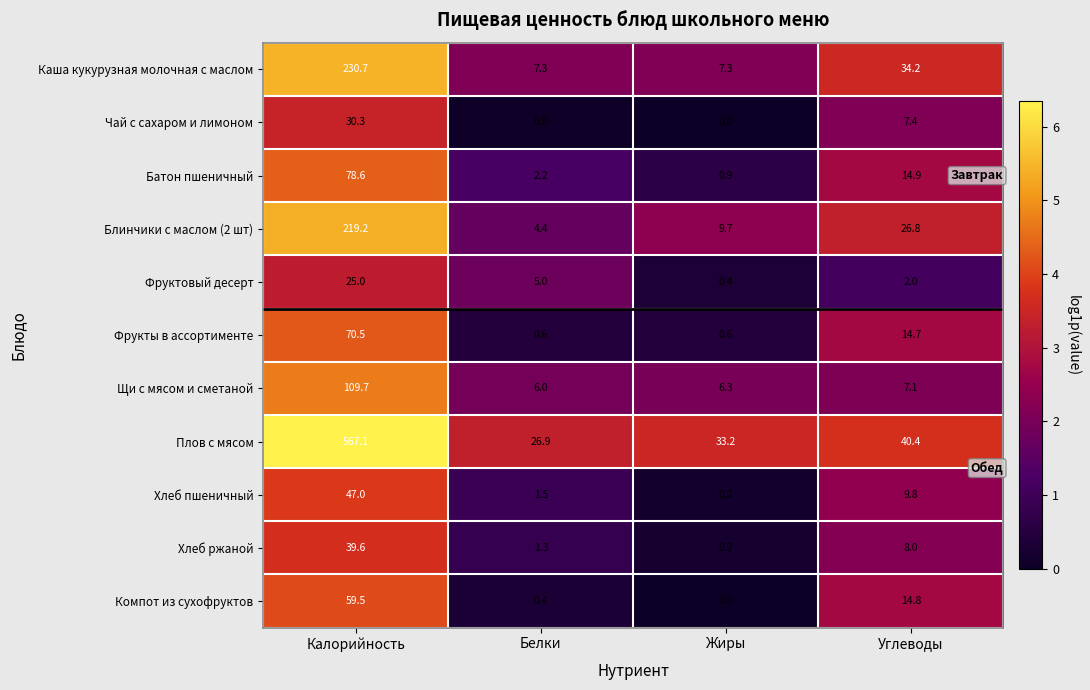

What is the sum of all Фрукты в ассортименте values?

86.4